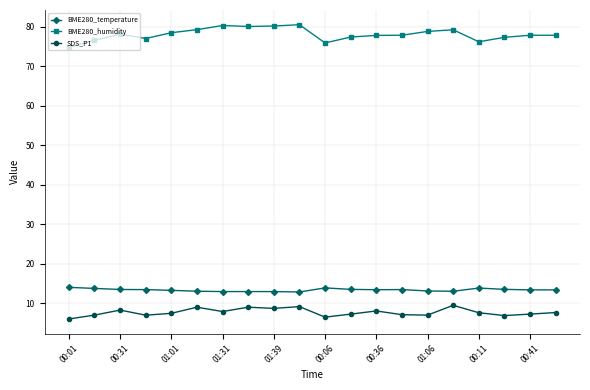

Rank the series by their maximum value, from highest to lowest.

BME280_humidity, BME280_temperature, SDS_P1